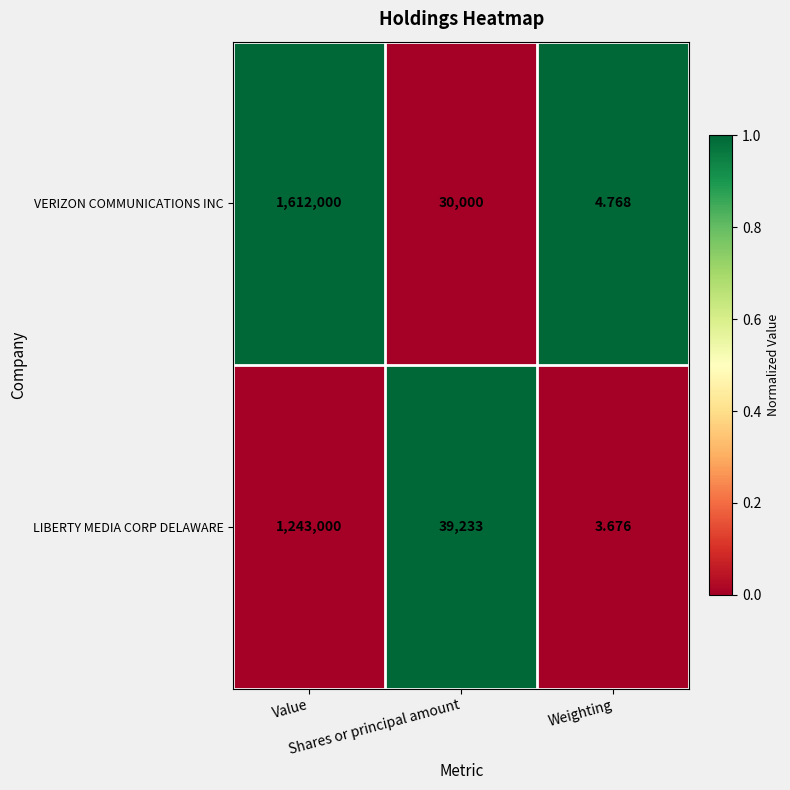

List the series in order of their peak value, lowest first.

LIBERTY MEDIA CORP DELAWARE, VERIZON COMMUNICATIONS INC